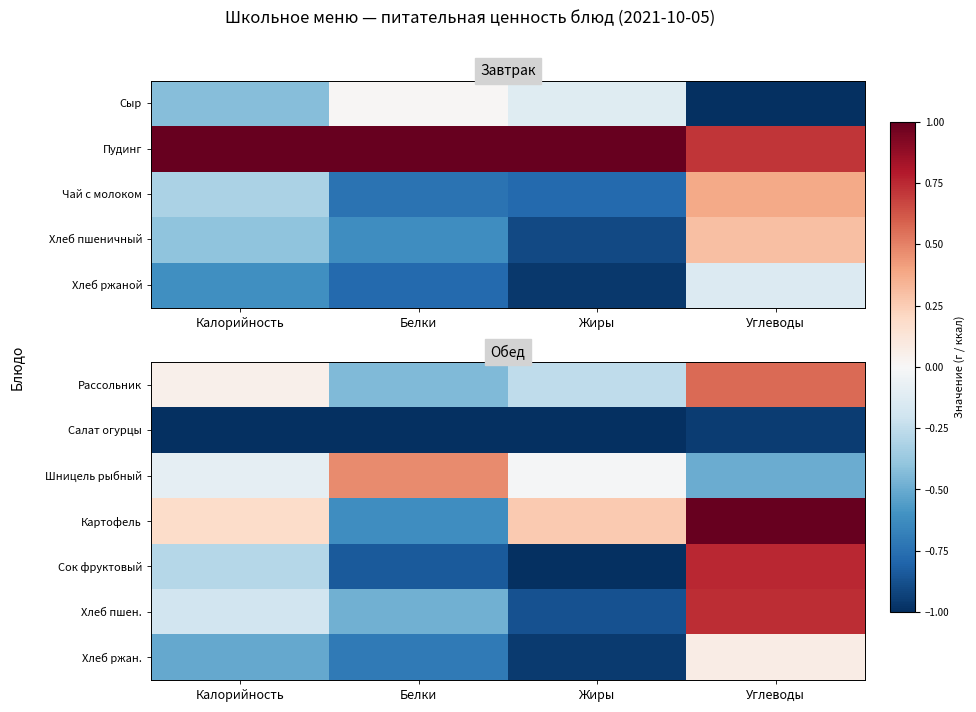

The Хлеб пшен. series shows -0.5 at Белки. True or false?

True